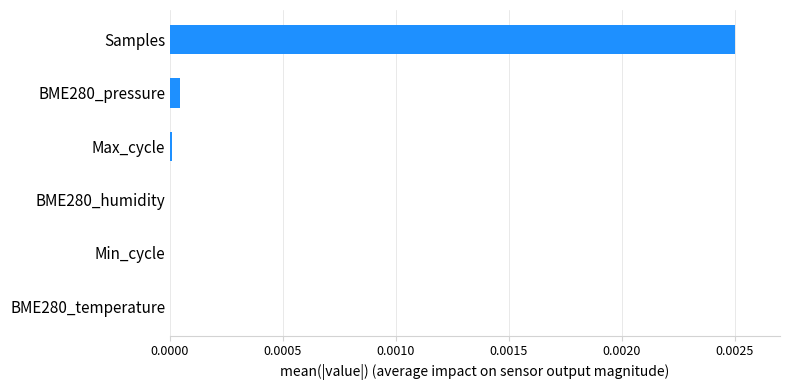

The value at Max_cycle is 0.0. True or false?

True